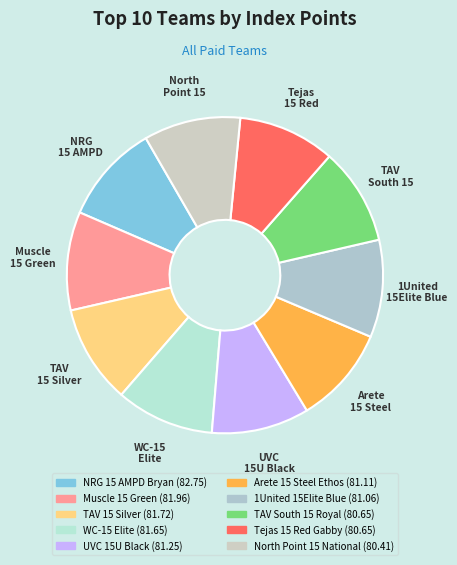

Count the number of slices in the pie.

10